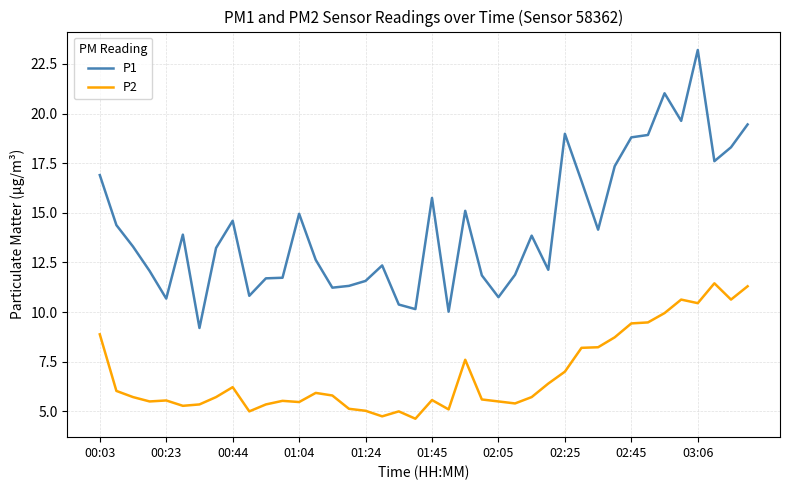

Which series has the largest total across all categories?

P1